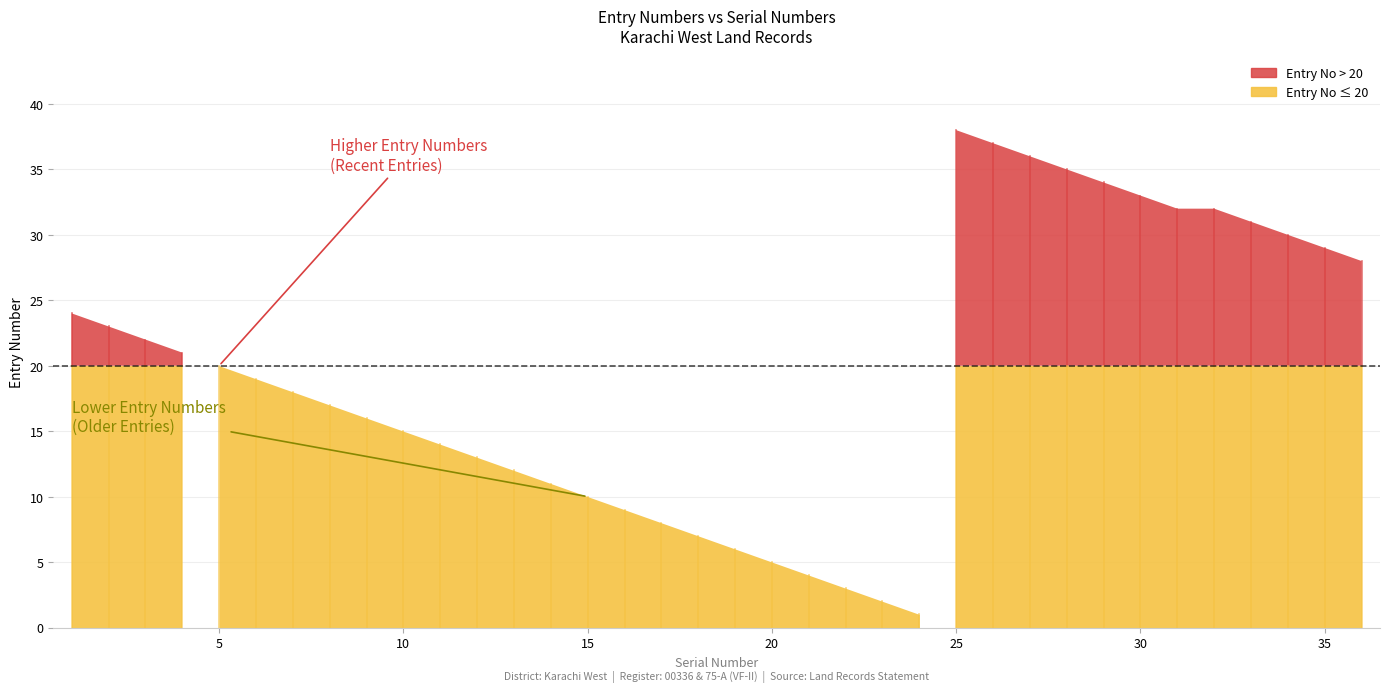

Does the chart display data point markers on the line(s)?

No